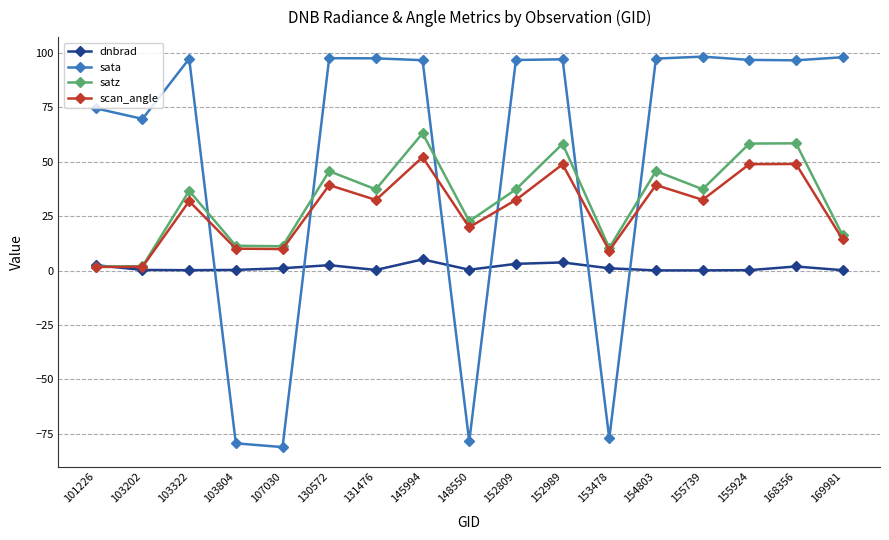

How many categories are shown in the chart?

17